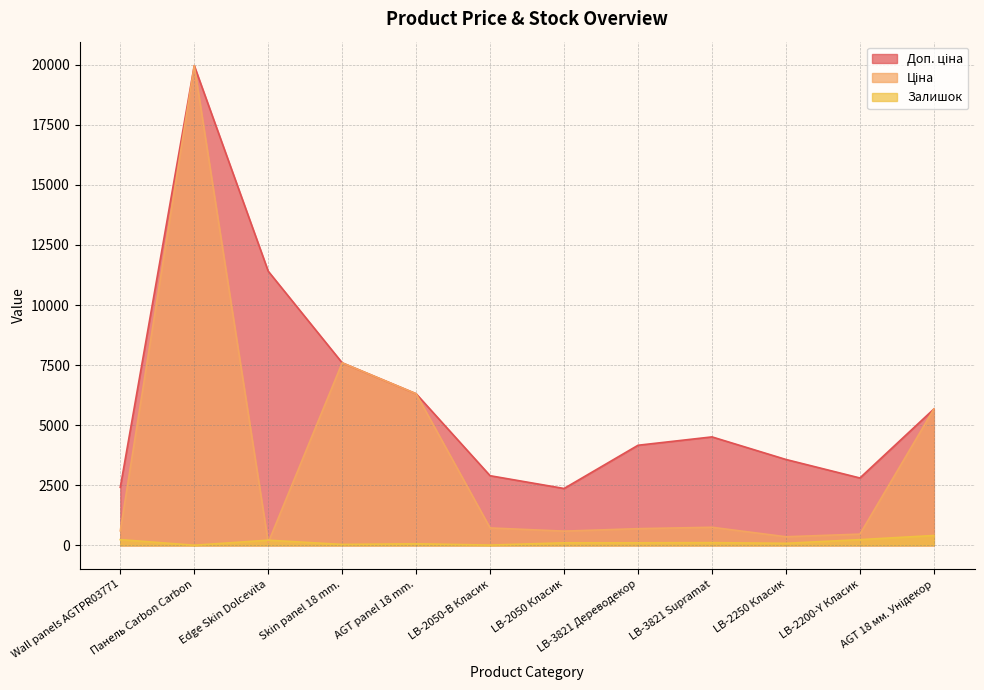

The value of Доп. ціна at Edge Skin Dolcevita is 14999.7. True or false?

False